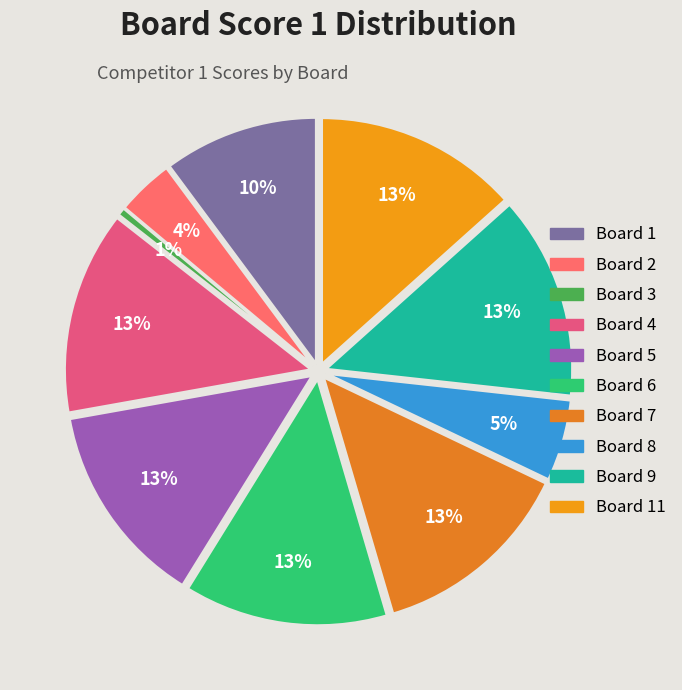

To the nearest percent, what percentage of the pie is 8?

5%